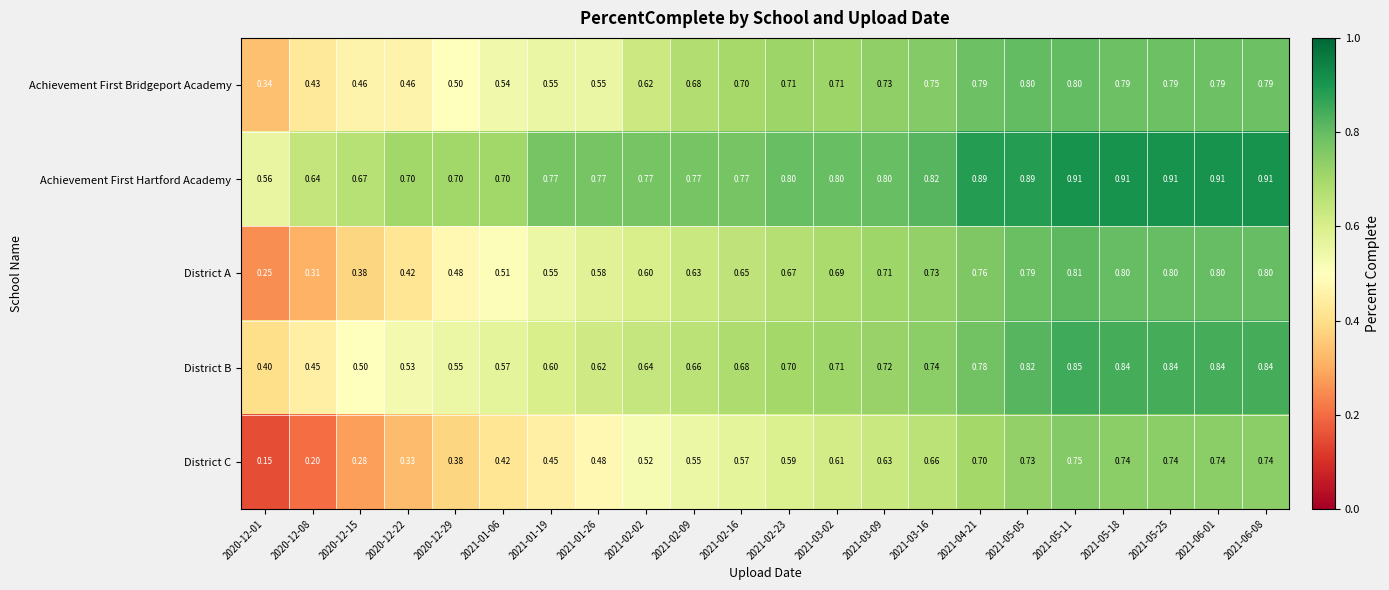

Which series has the largest range (max minus min)?

District C